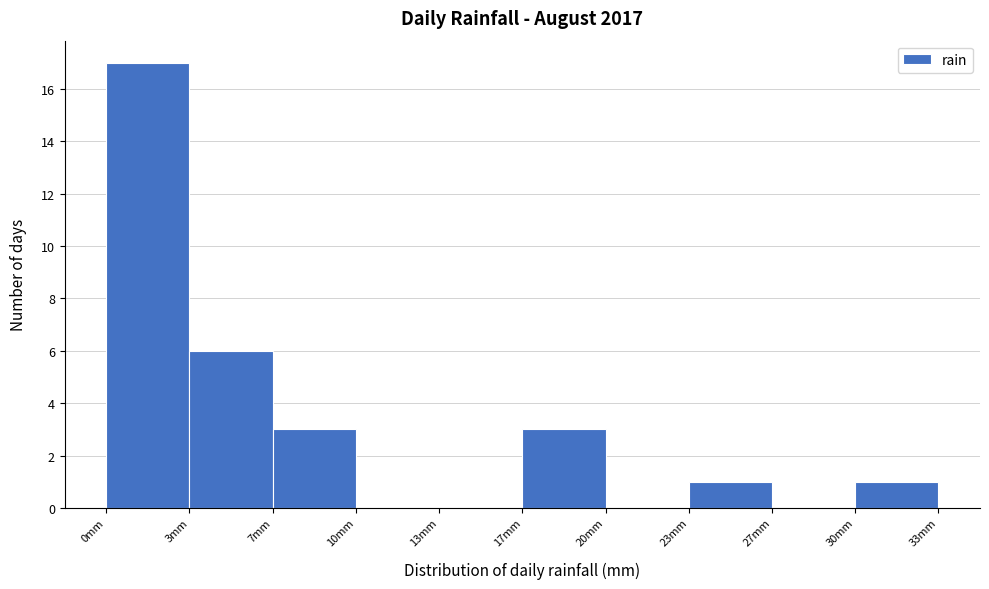

Reading left to right, what are all the values shown in this chart?

0mm=17	3mm=6	7mm=3	10mm=0	13mm=0	17mm=3	20mm=0	23mm=1	27mm=0	30mm=1